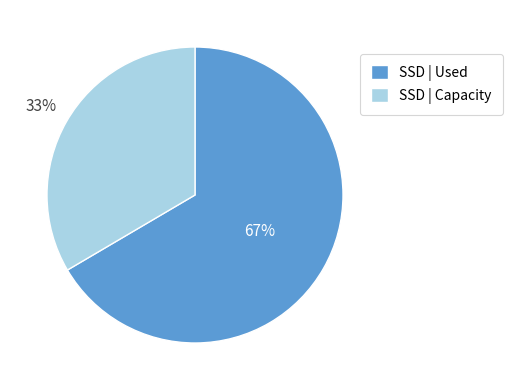

Is the sum of SSD | Capacity and SSD | Used greater than half?

Yes